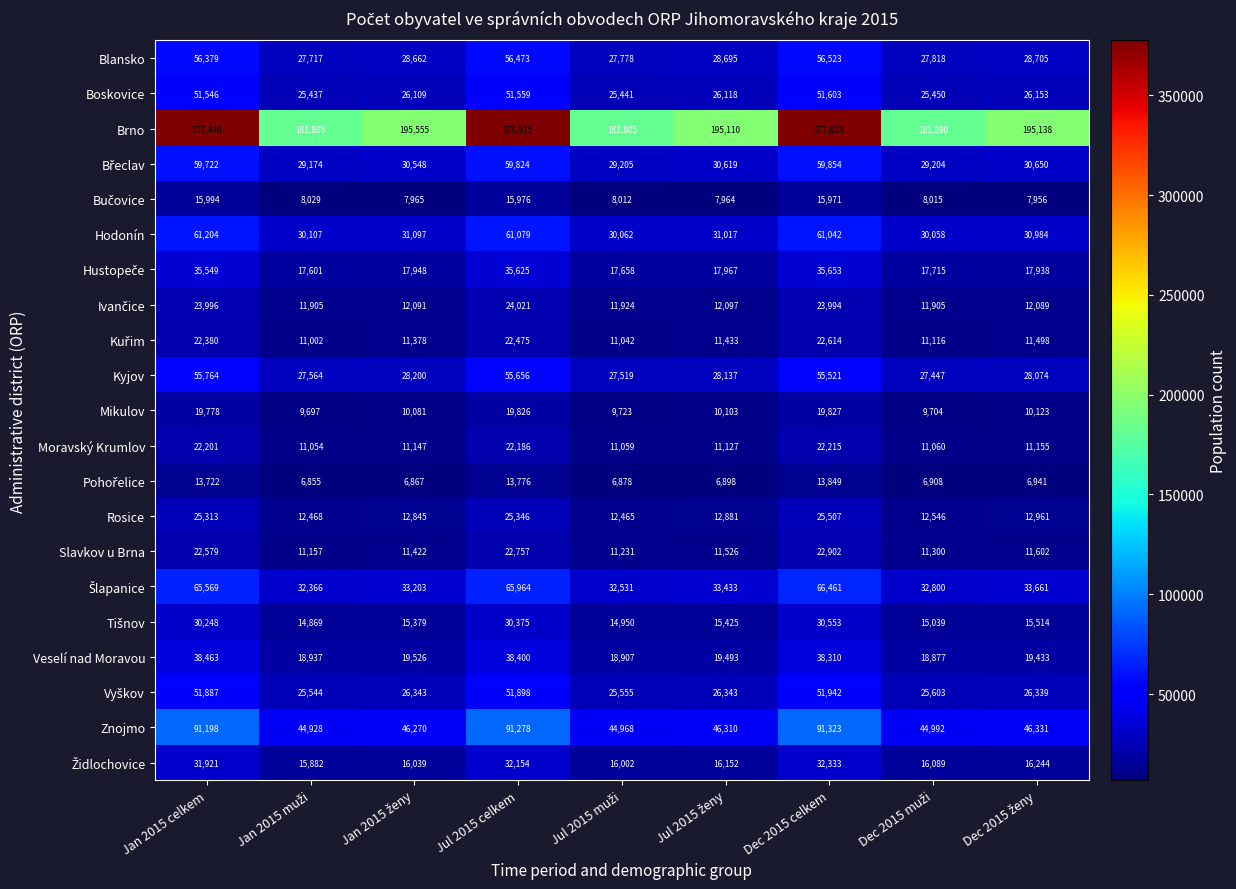

True or false: Veselí nad Moravou has a value of 15455 at Jul 2015 celkem.

False